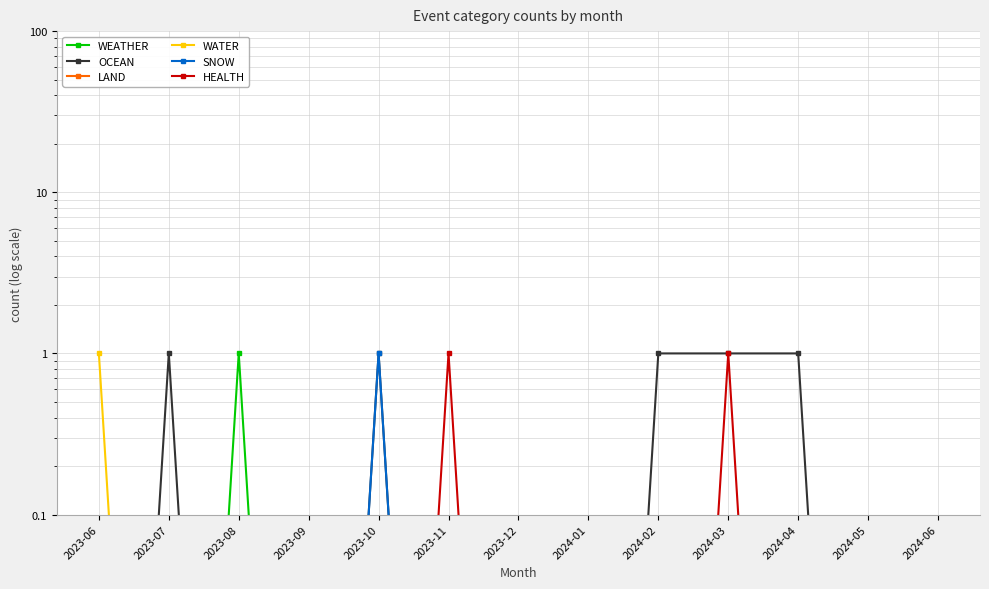

List the series in order of their peak value, lowest first.

LAND, WEATHER, OCEAN, WATER, SNOW, HEALTH